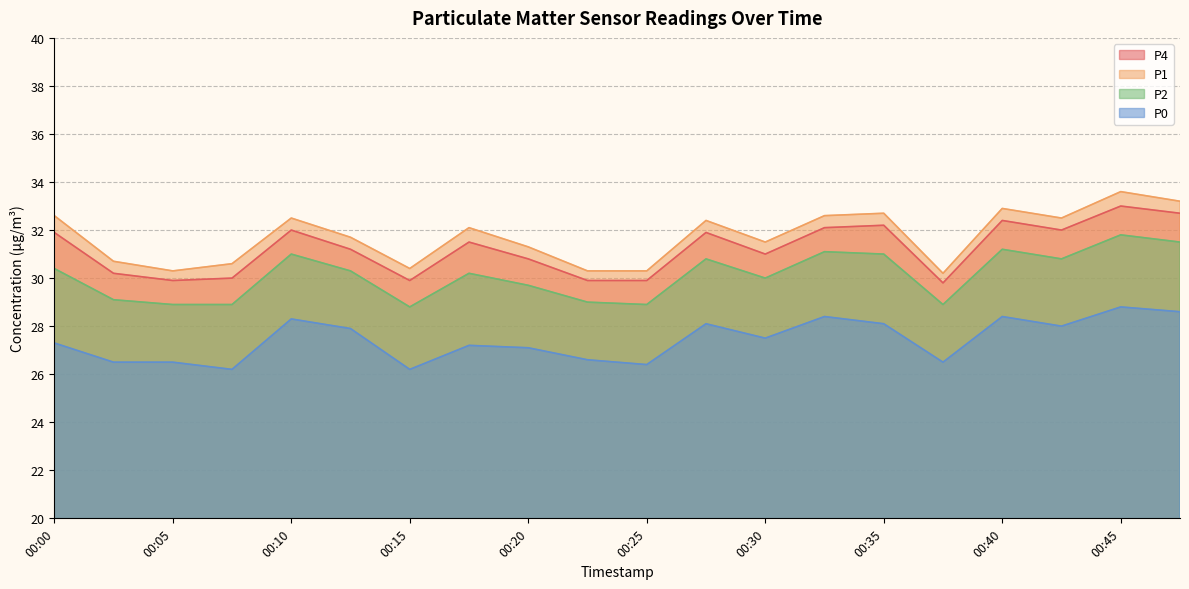

What are all the series names shown in the legend?

P4, P1, P2, P0